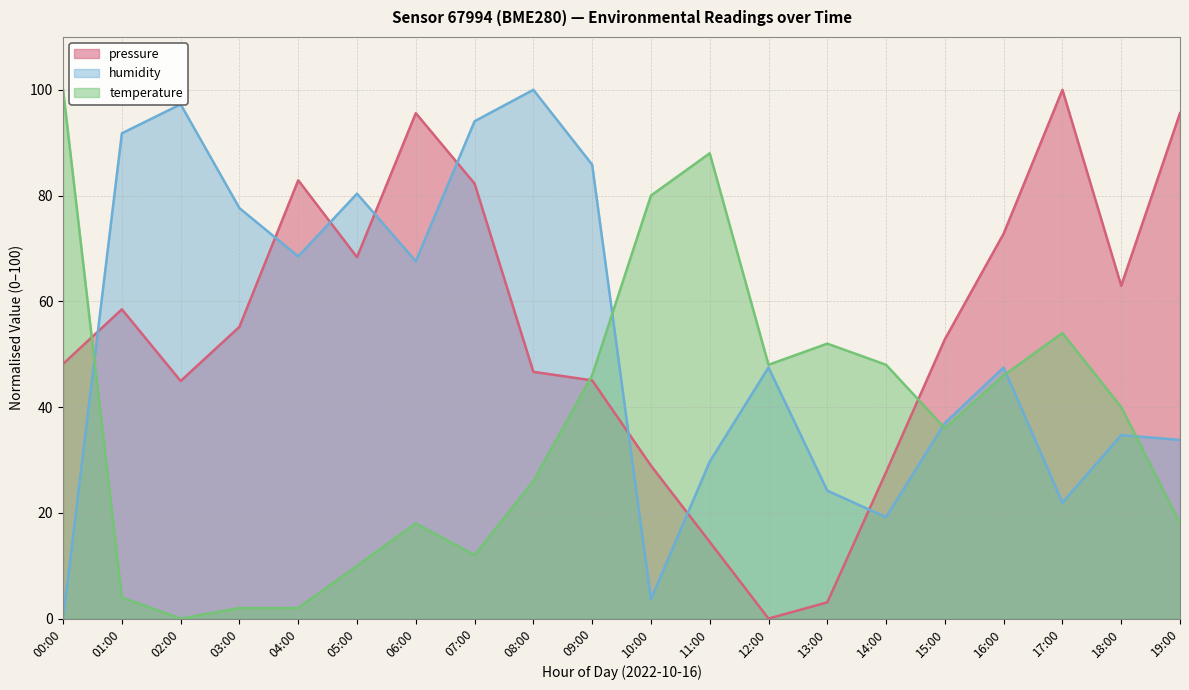

At which label is temperature closest to 50?

12:00